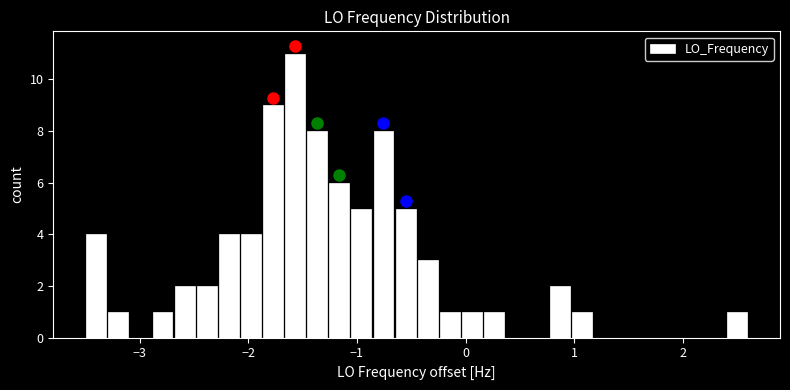

Around what value on the x-axis is the tallest bar? Give the approximate position of its centre, as read against the axis.

-1.6